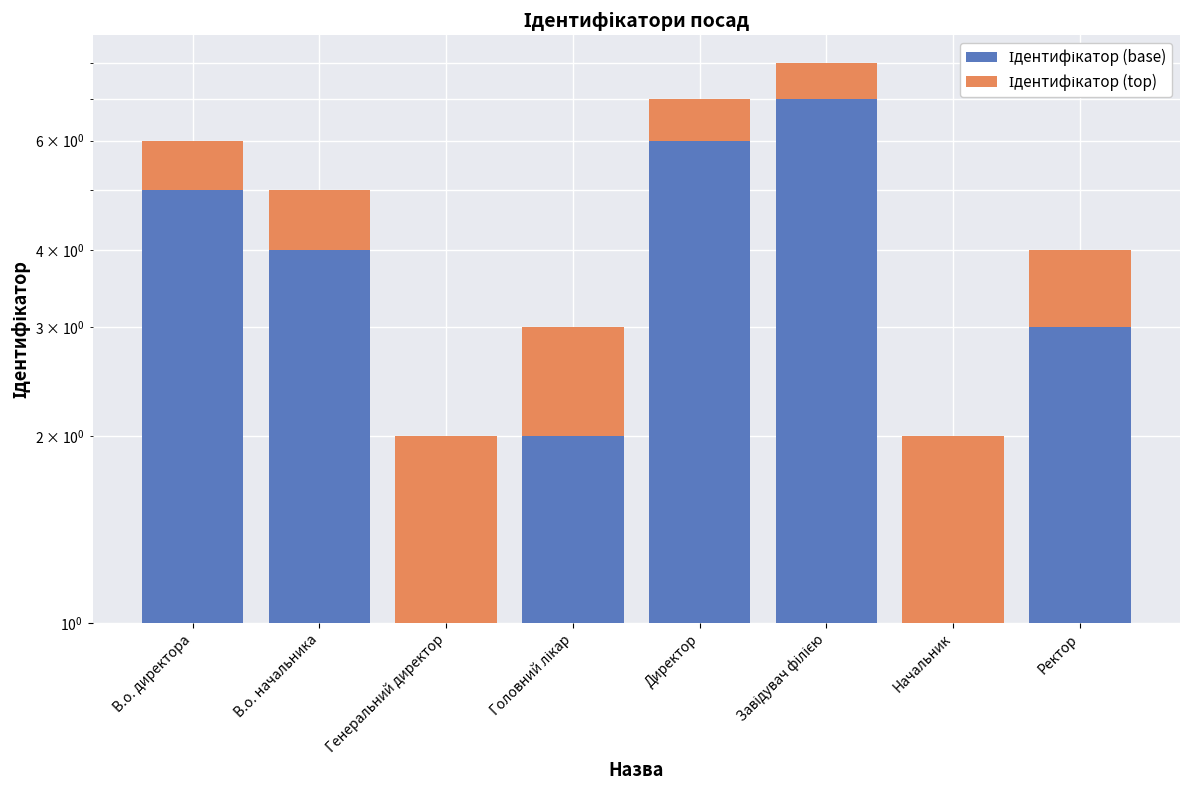

True or false: Ідентифікатор (base) has a value of 8 at В.о. директора.

False